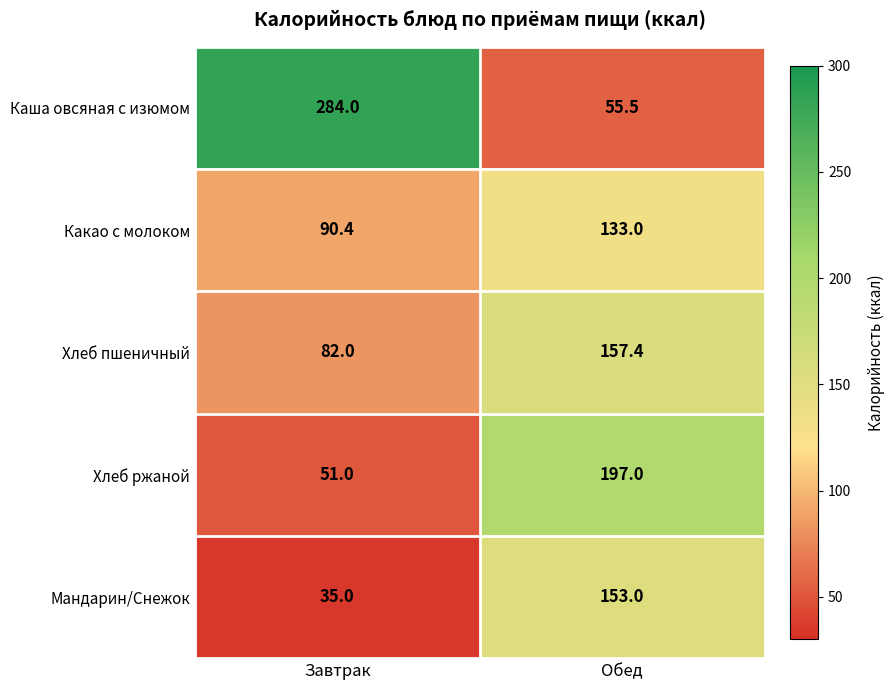

Reading left to right, extract all data points from this chart.

Каша овсяная с изюмом: 284.0	55.5
Какао с молоком: 90.4	133.0
Хлеб пшеничный: 82.0	157.4
Хлеб ржаной: 51.0	197.0
Мандарин/Снежок: 35.0	153.0